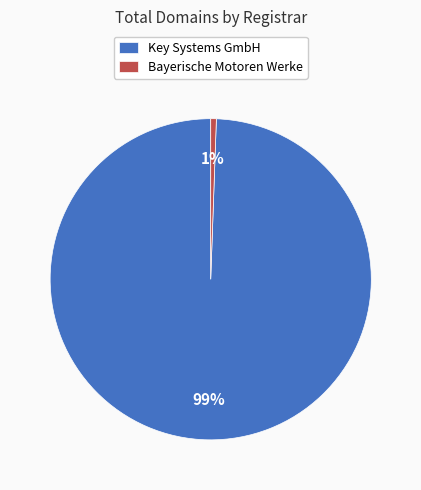

Is Bayerische Motoren Werke the majority of the pie?

No